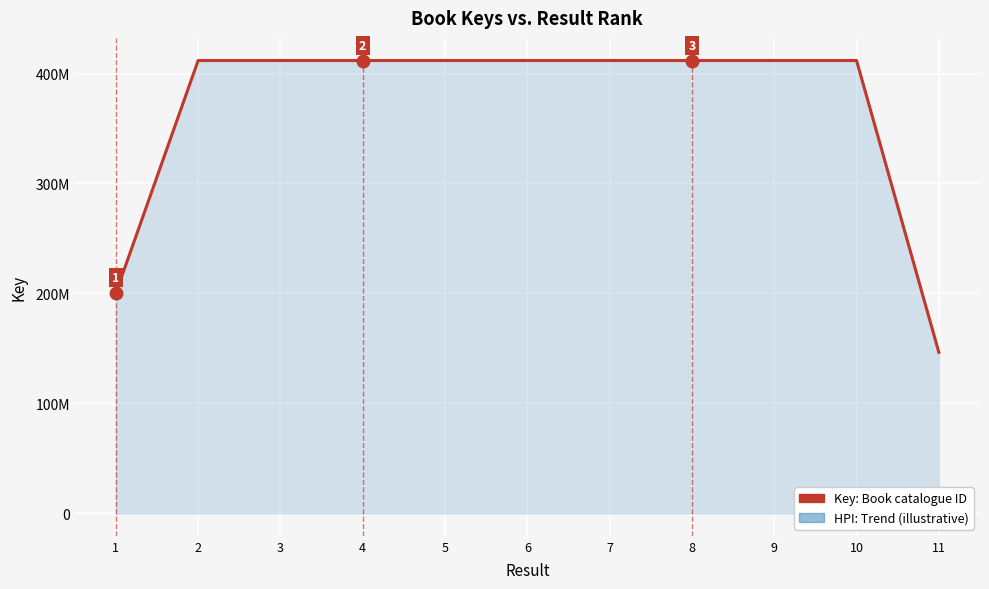

Reading right to left, list all the values displayed in this chart.

11=146334984	10=411830462	9=411831658	8=411832340	7=411834078	6=411834476	5=411835242	4=411836294	3=411836615	2=411836175	1=200231291